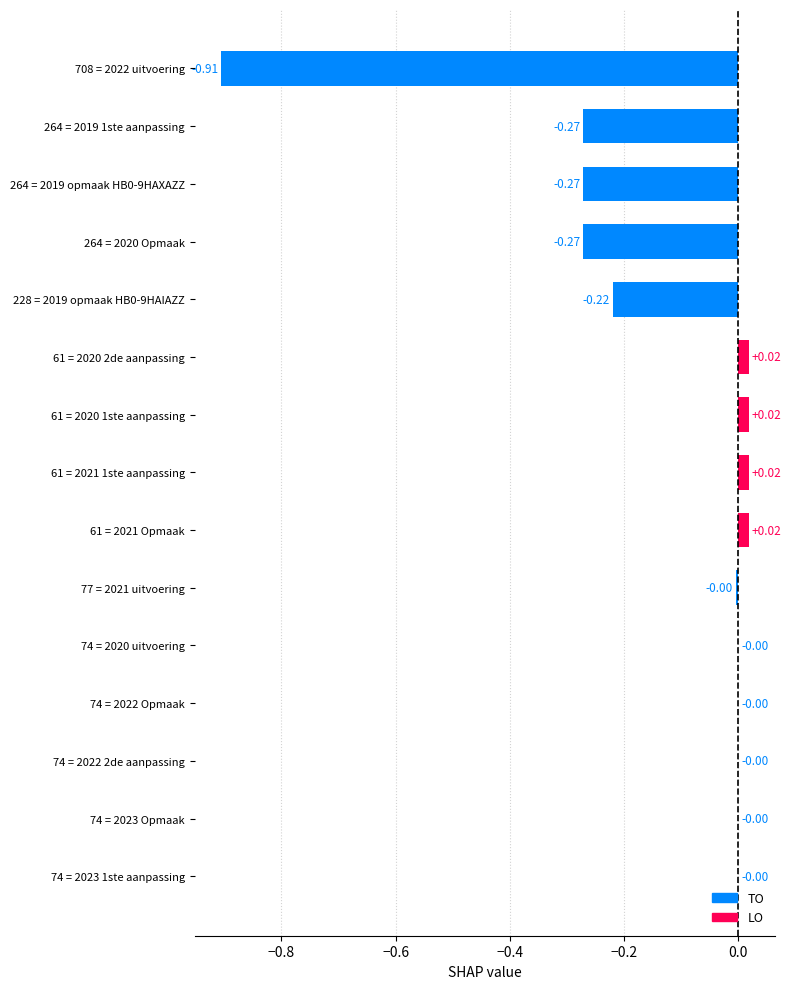

Which has a higher value, 264 = 2019 opmaak HB0-9HAXAZZ or 74 = 2022 Opmaak?

74 = 2022 Opmaak